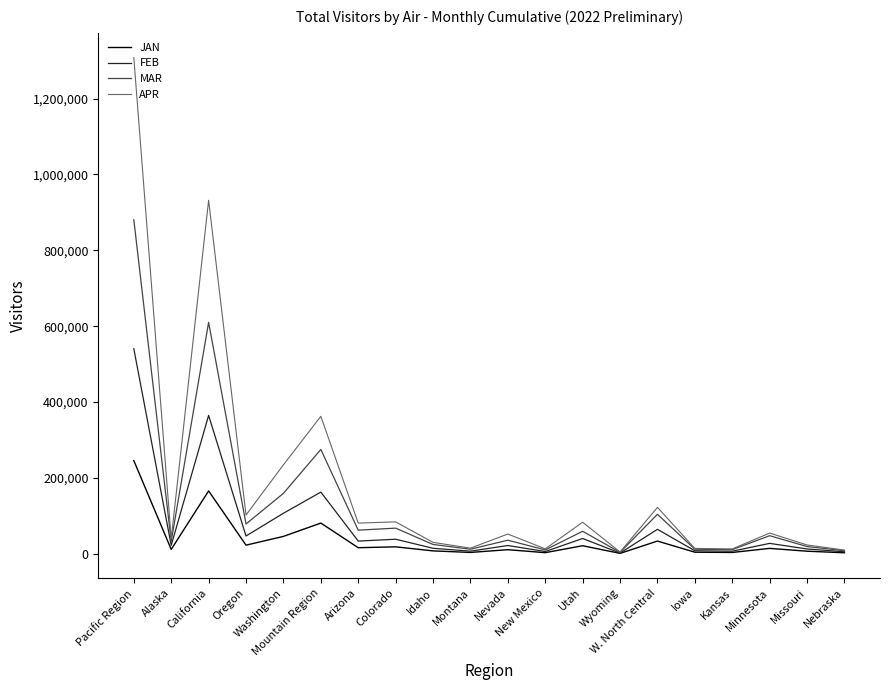

How many categories are shown in the chart?

20